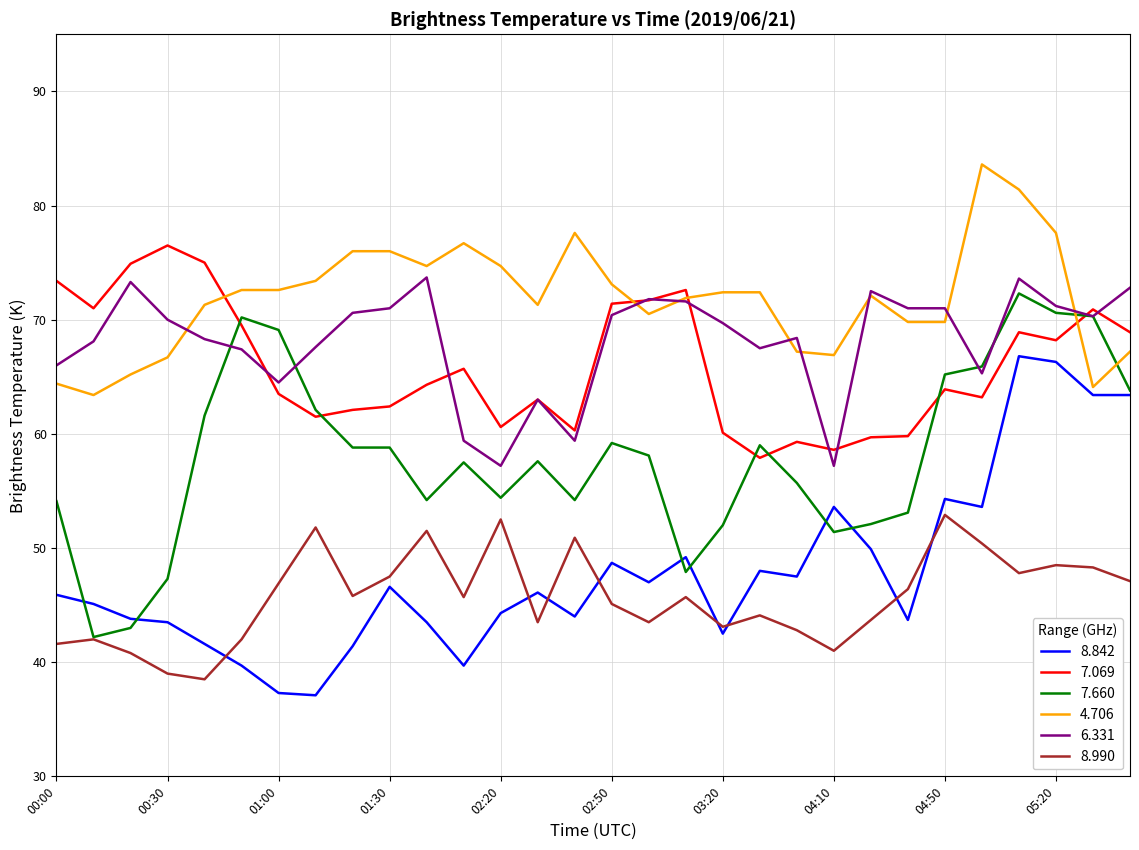

What is the lowest value of the 7.069 series?

57.9